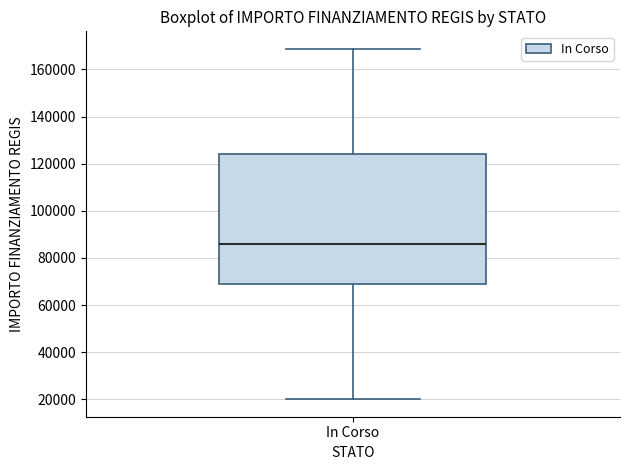

Read this box plot against the y-axis: the position of the median line, the range covered by the box, and the ends of both whiskers. The values are not printed on the chart, so give them approximately, as read against the axis.

median 86000, box 68000 to 124000, whiskers 20000 to 168000